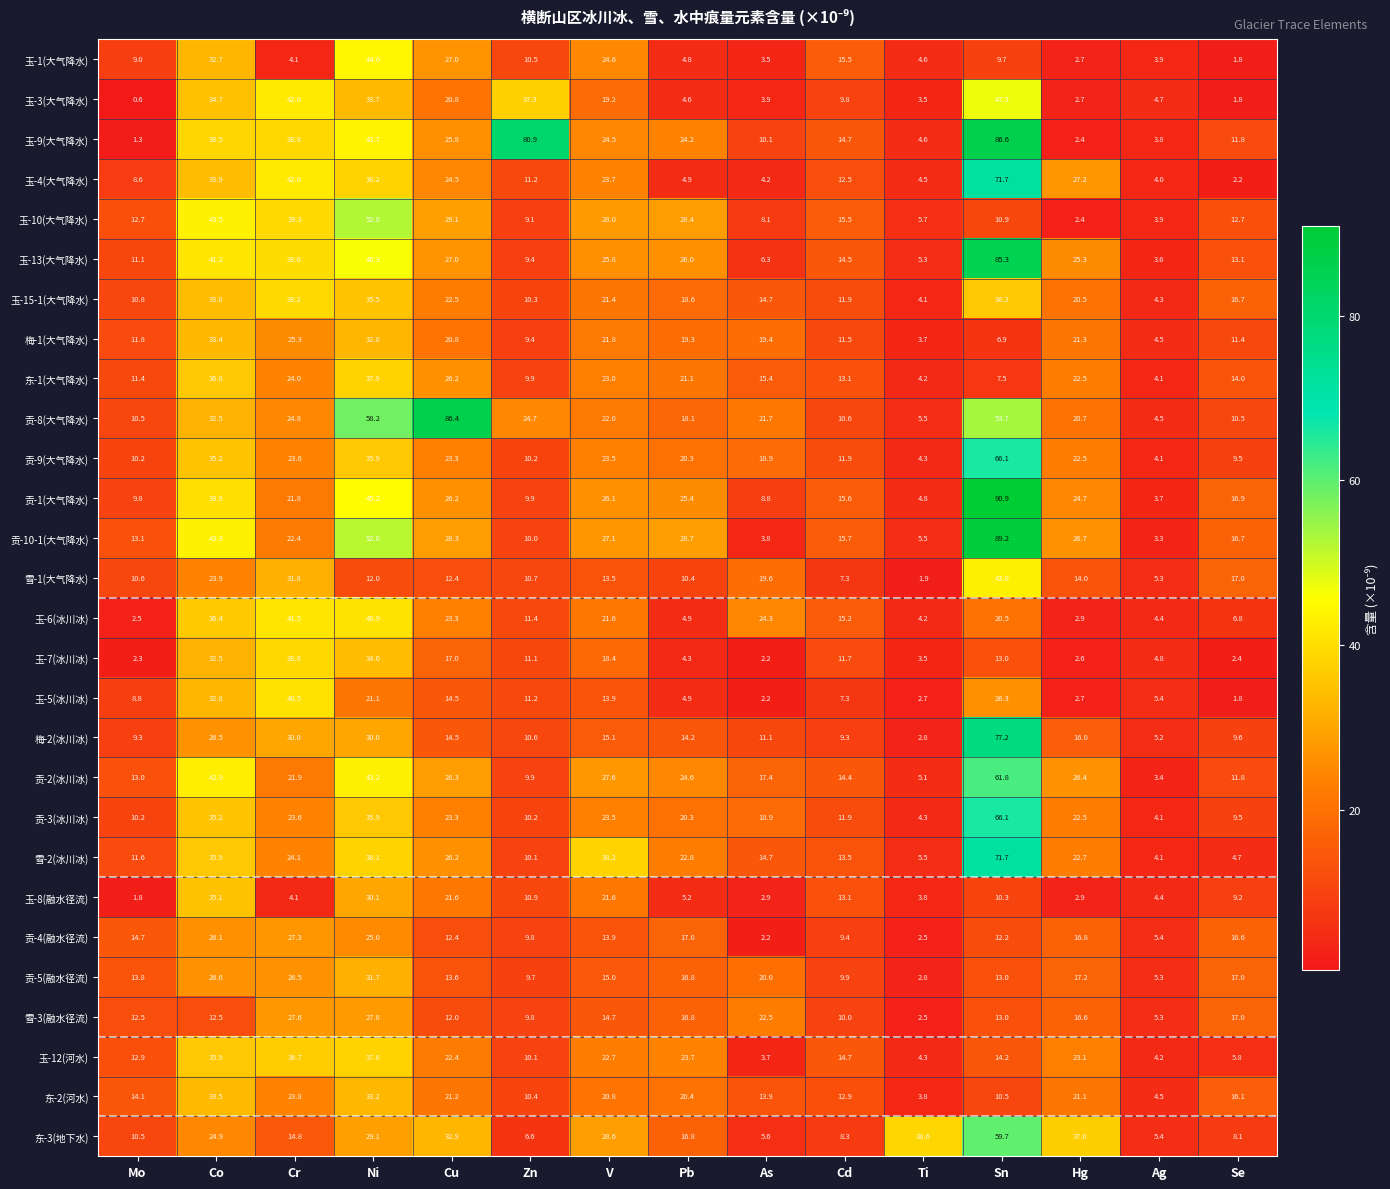

Where does the 玉-5(冰川冰) series first go above 8?

Mo